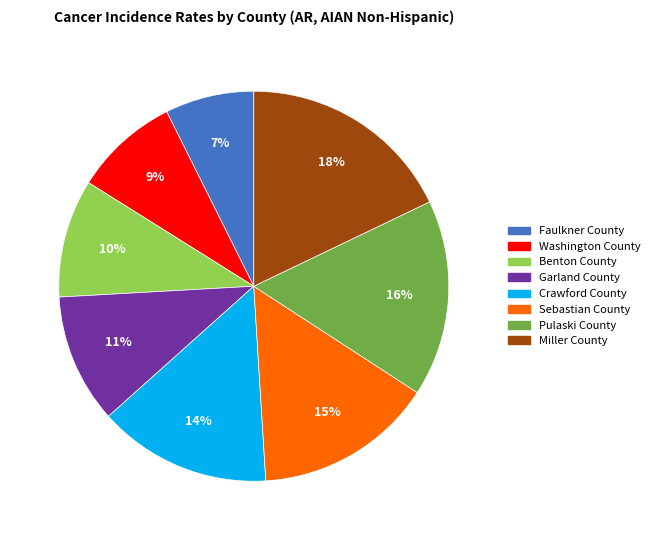

Is the sum of Sebastian County and Faulkner County greater than half?

No